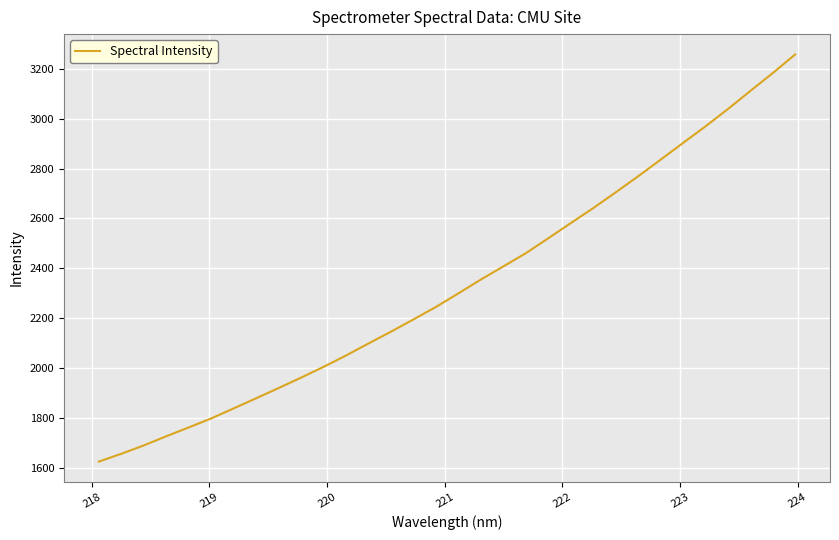

What is the difference between the maximum and minimum values?

1633.0